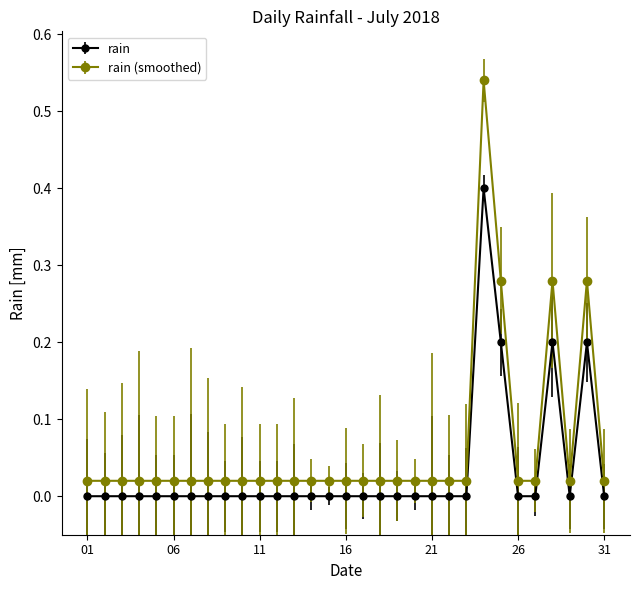

Which series has the largest range (max minus min)?

rain (smoothed)